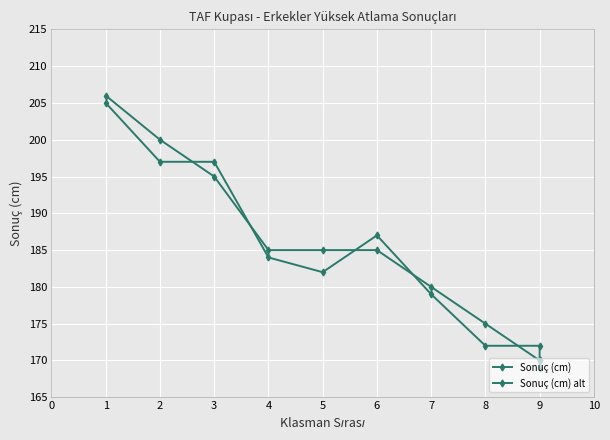

What are all the series names shown in the legend?

Sonuç (cm), Sonuç (cm) alt